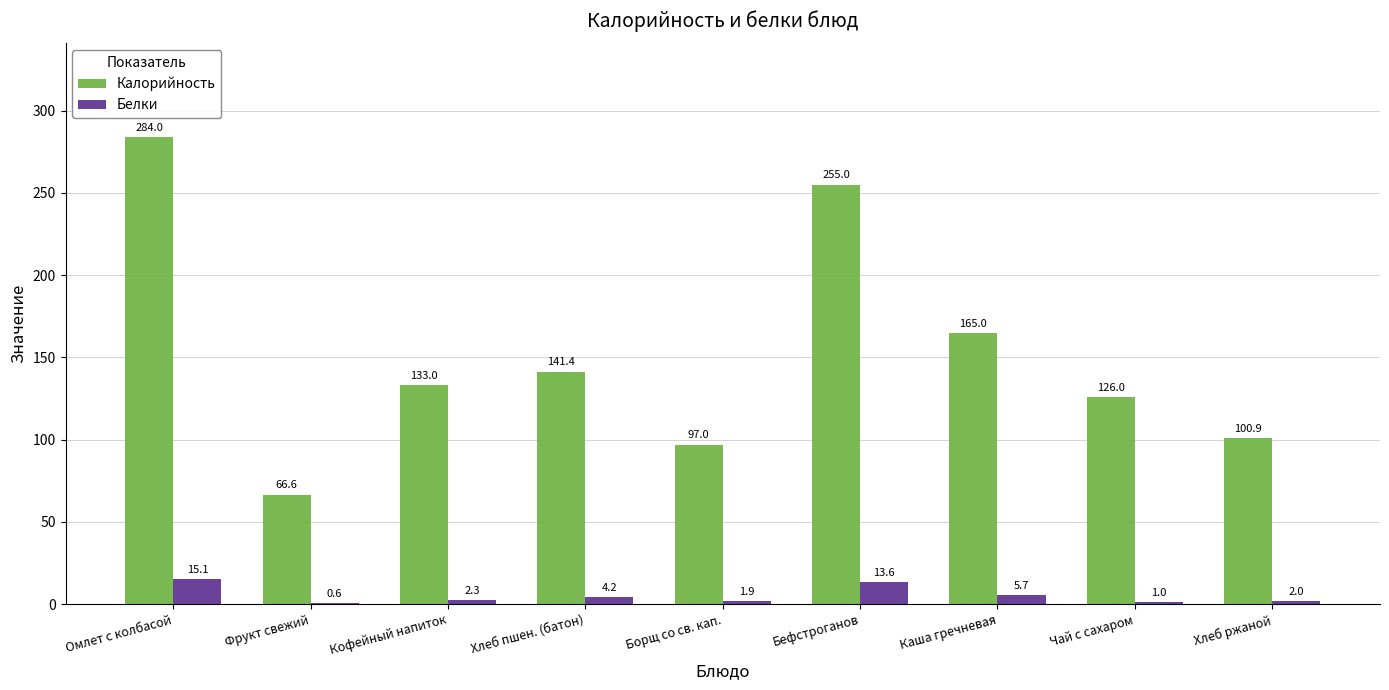

Is it true that Калорийность equals 284.0 at Омлет с колбасой?

True